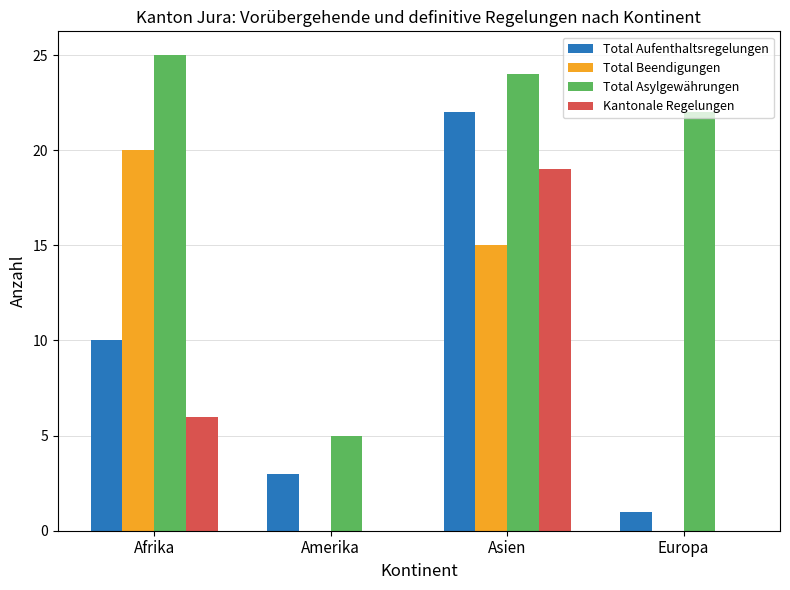

The Kantonale Regelungen series shows -13 at Europa. True or false?

False